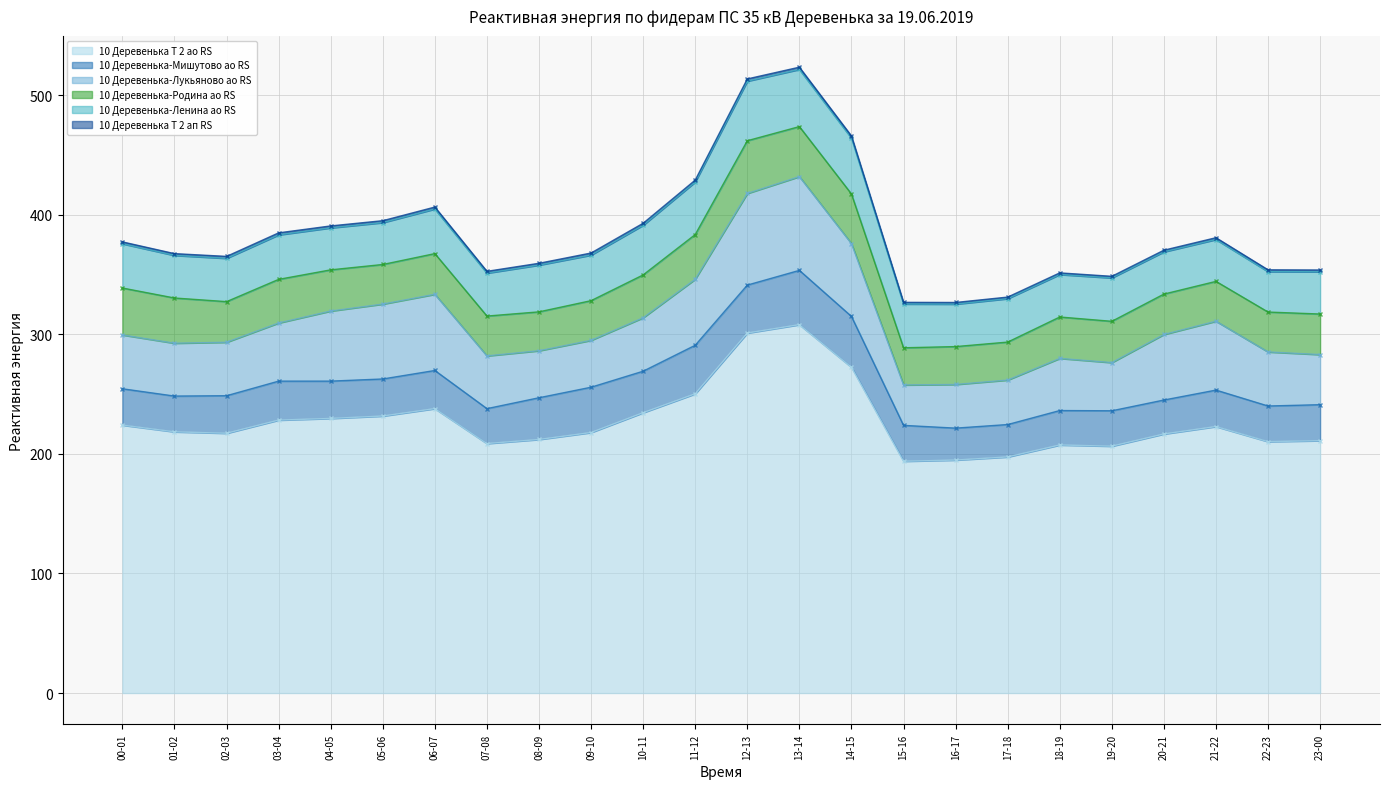

What is the sum of the 10 Деревенька-Лукьяново ао RS values at 15-16 and 00-01?

78.8